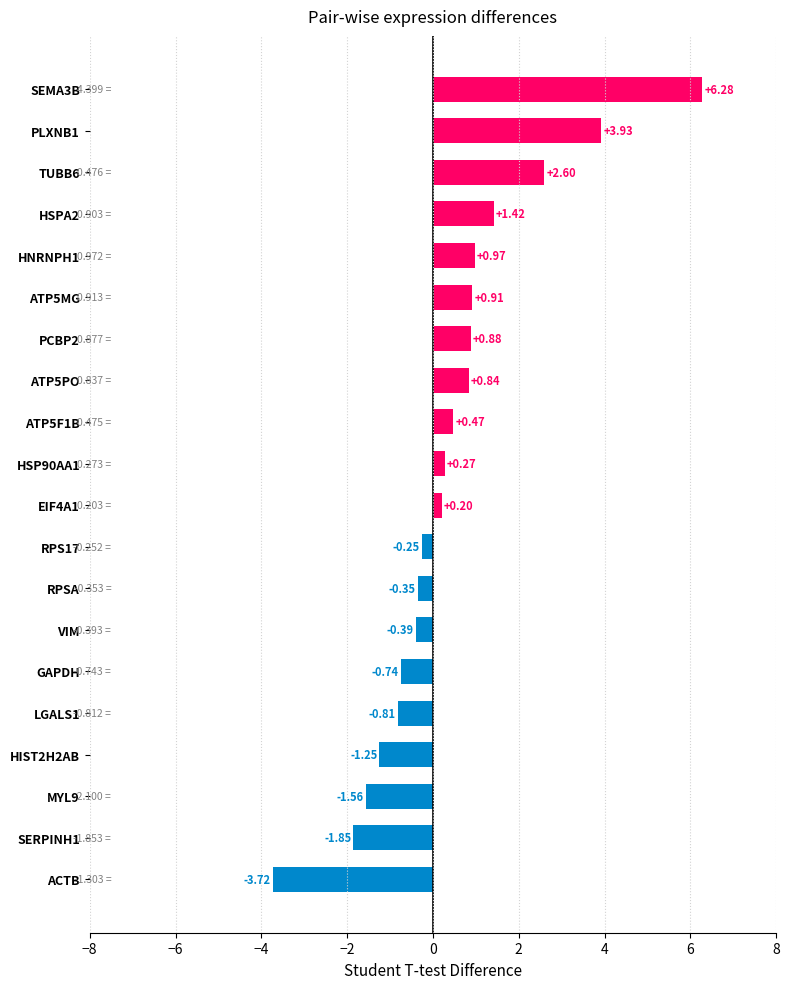

Which category has the lowest value across all series?

ACTB